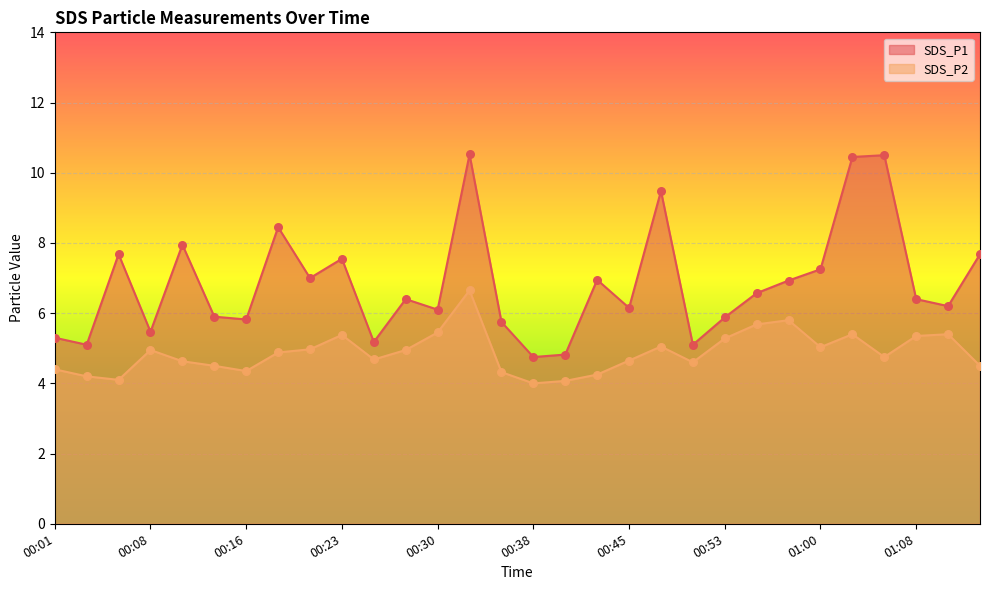

At which category is the sum across all series the highest?

00:33